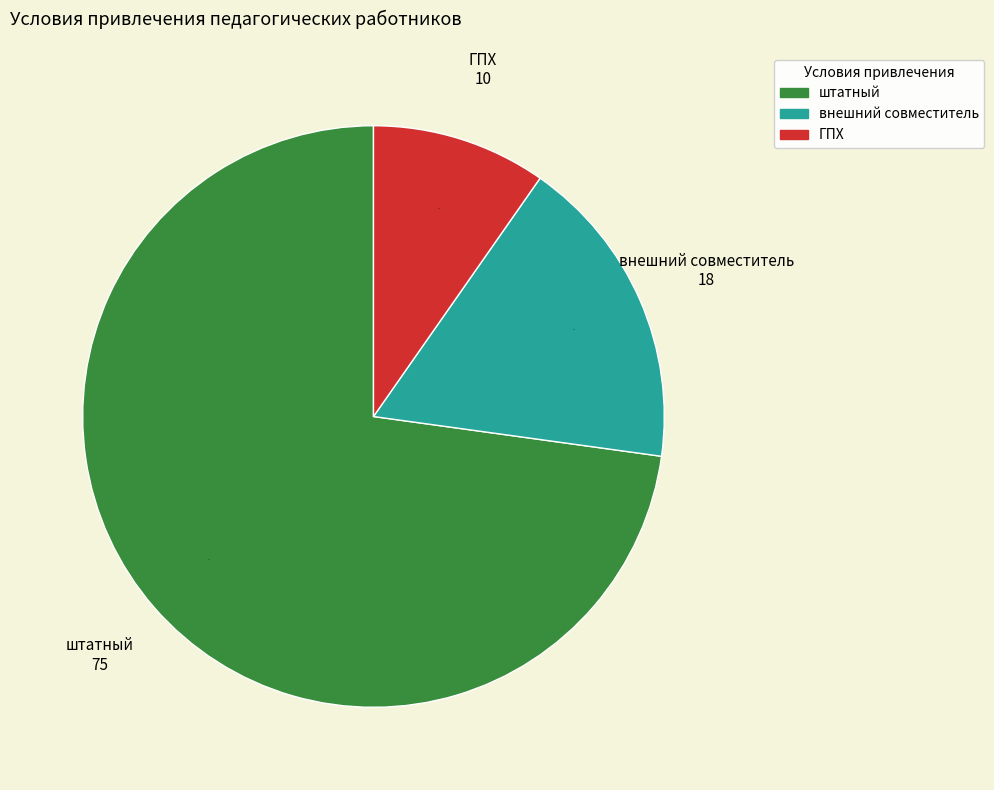

How many slices are in this pie chart?

3